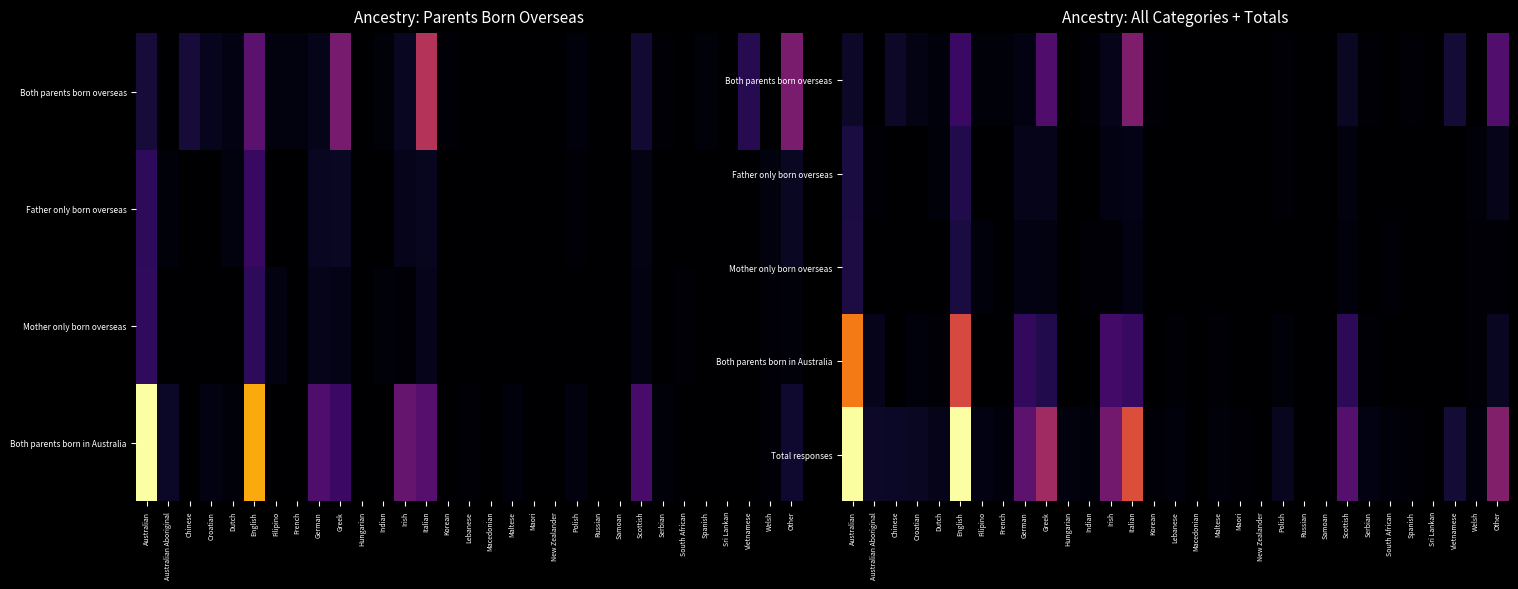

What value does the Both parents born overseas series have at Irish, to the nearest 5?

15